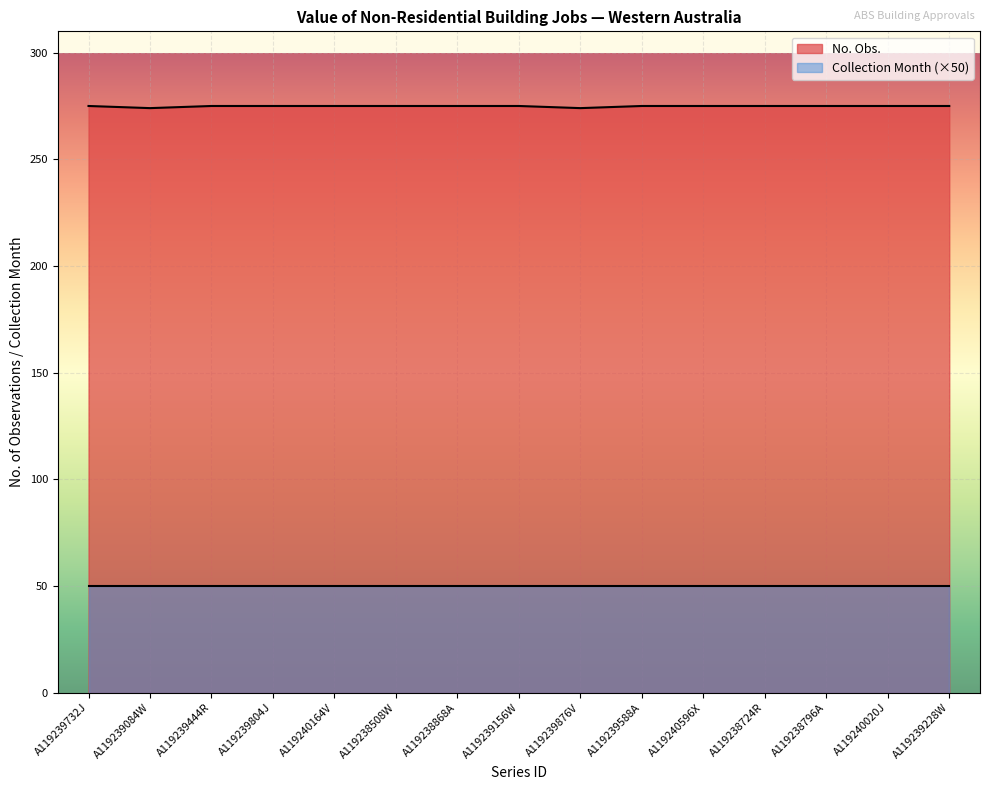

The value at A119239876V is 422. True or false?

False